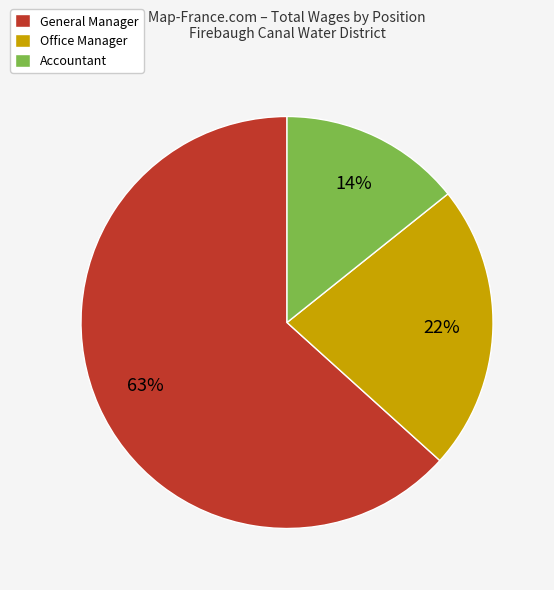

Is there any slice that represents more than half of the pie?

Yes